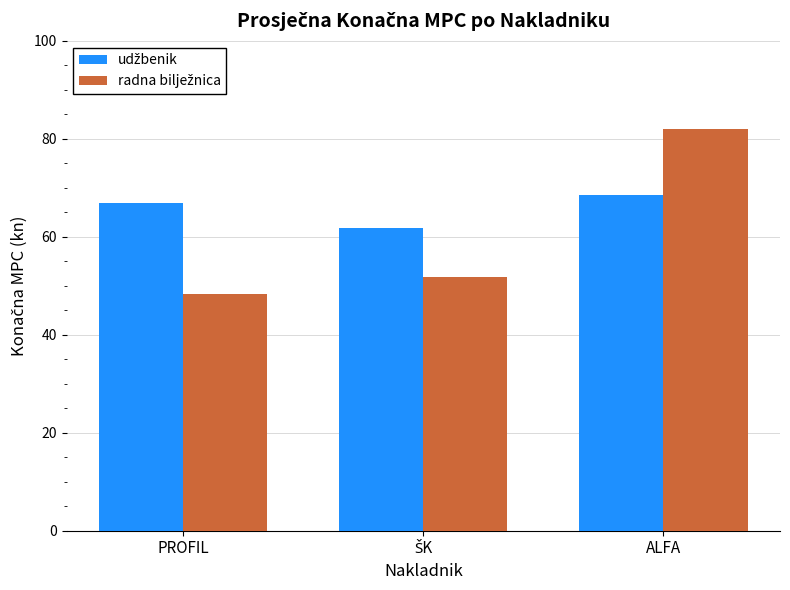

How many groups of bars are there?

3